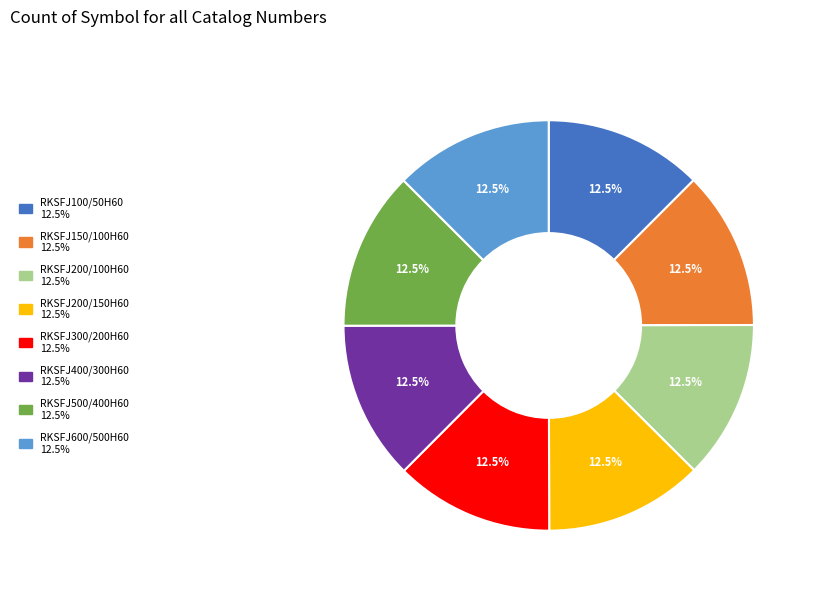

What is the ratio of the value at RKSFJ500/400H60 to the value at RKSFJ200/150H60?

1.0